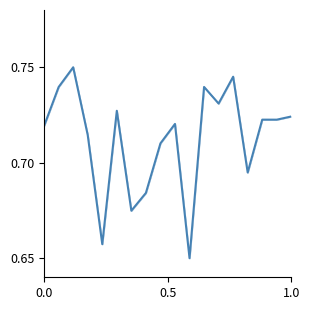

Does the chart display data point markers on the line(s)?

No